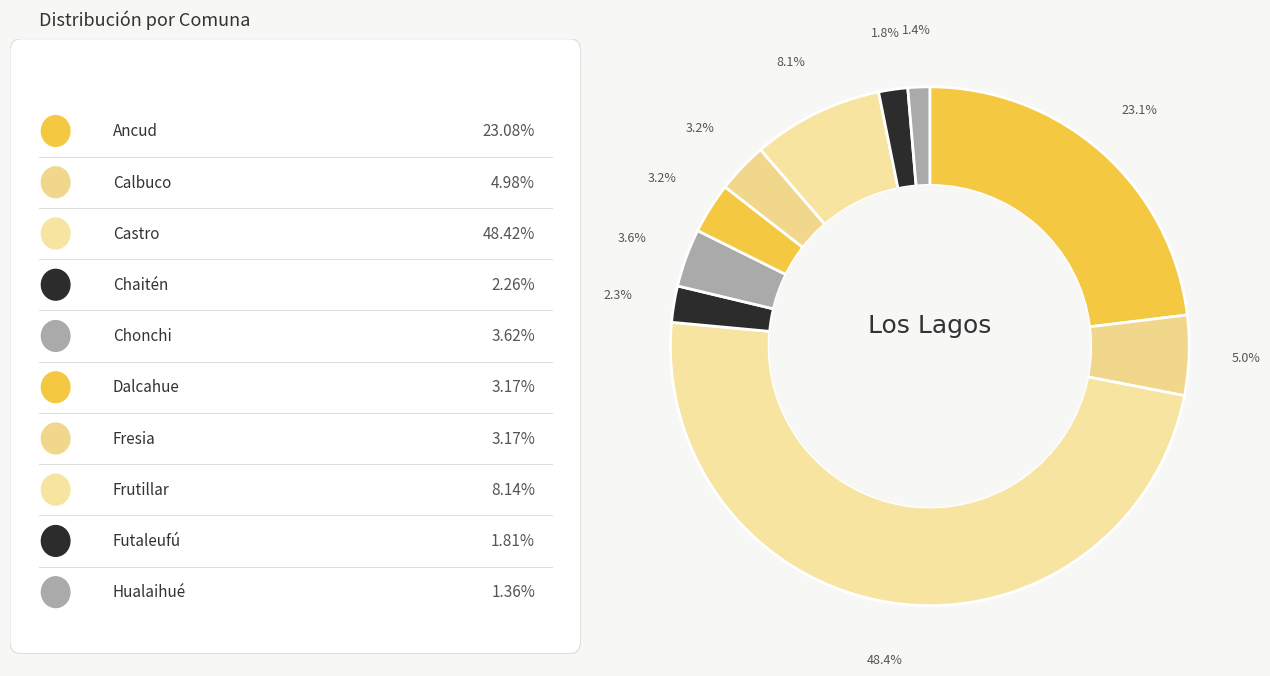

Count the number of slices in the pie.

10